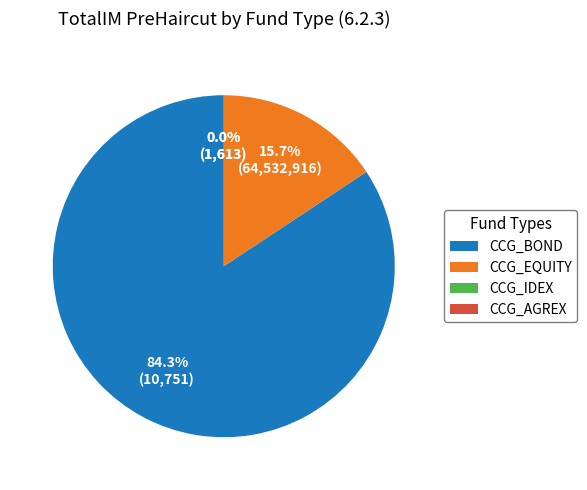

Which category has the biggest portion of the pie?

CCG_BOND